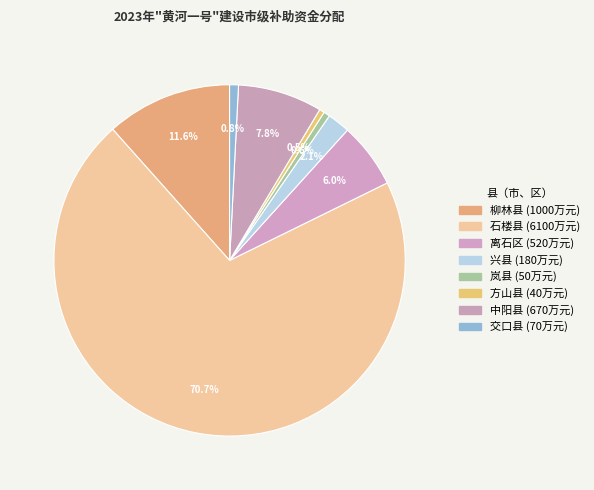

To the nearest percent, what is the average slice percentage?

12%